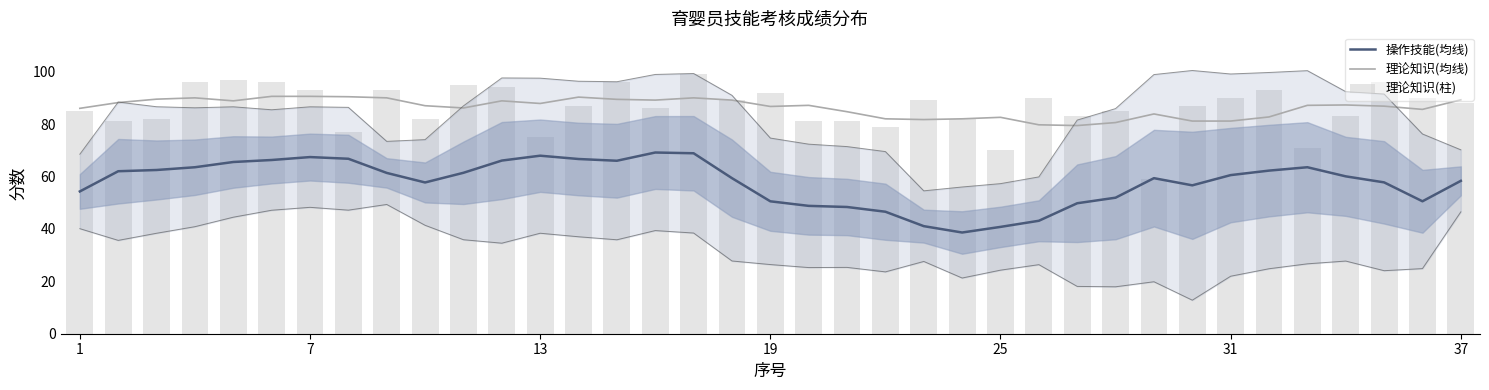

What is the value of the 理论知识(均线) bar at the 9th from the left?

90.0